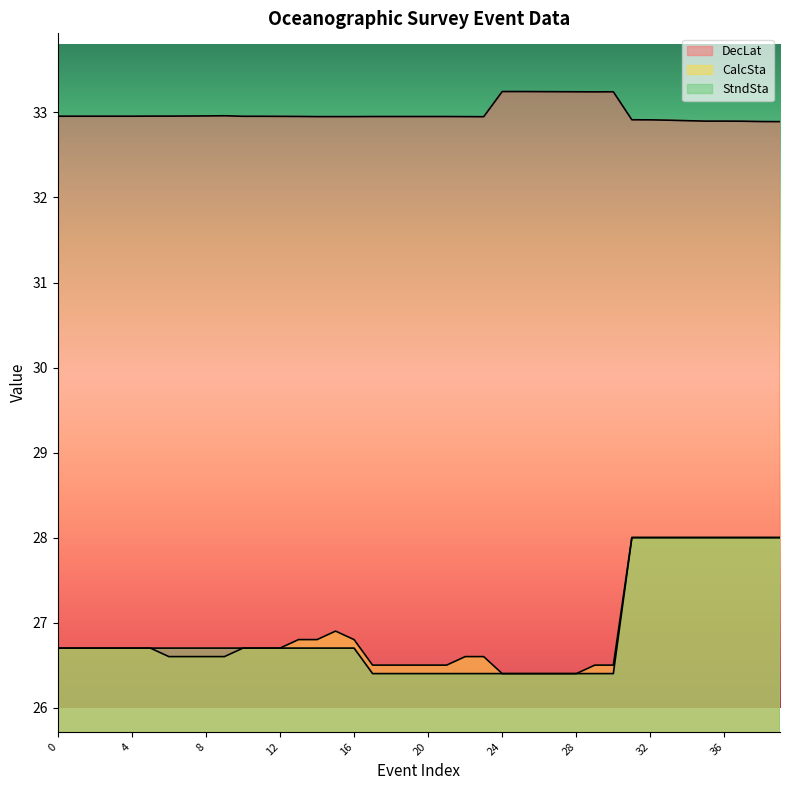

How many series are shown in this chart?

3